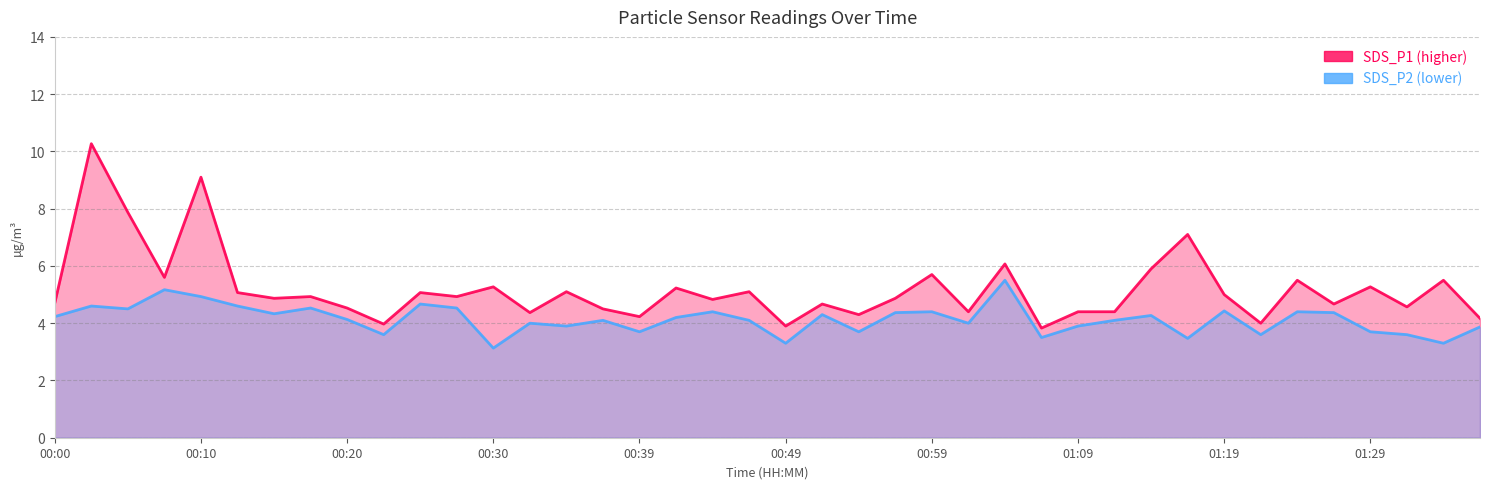

What is the difference between the highest and lowest values at 00:35?

1.2